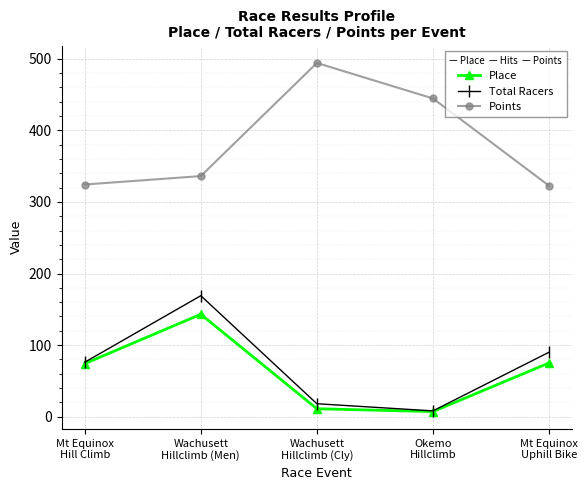

Which category has the highest value across all series?

Wachusett
Hillclimb (Cly)